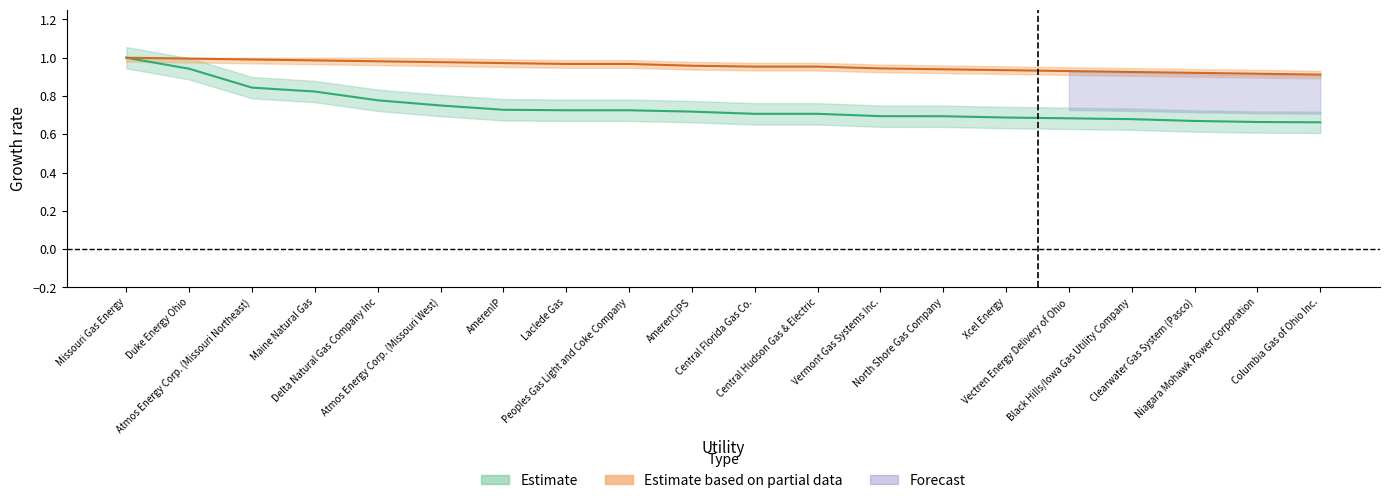

The value of percentile at Black Hills/Iowa Gas Utility Company is 0.9. True or false?

True